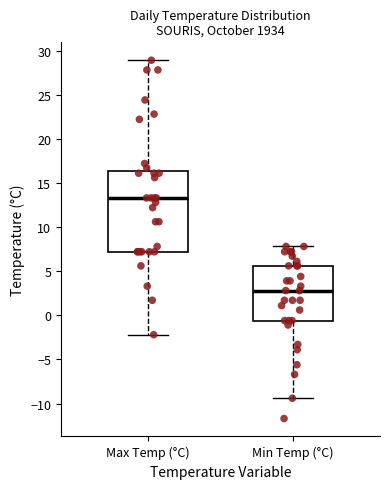

Reading left to right, transcribe this box plot: for each box, give where its median line is, the range the box spans, and where its two whiskers end, as read against the y-axis. The values are not printed on the chart, so give them approximately, as read against the axis.

Max Temp (°C): median 13.5, box 7.0 to 16.5, whiskers -2.0 to 29.0
Min Temp (°C): median 3.0, box -0.5 to 5.5, whiskers -9.5 to 8.0